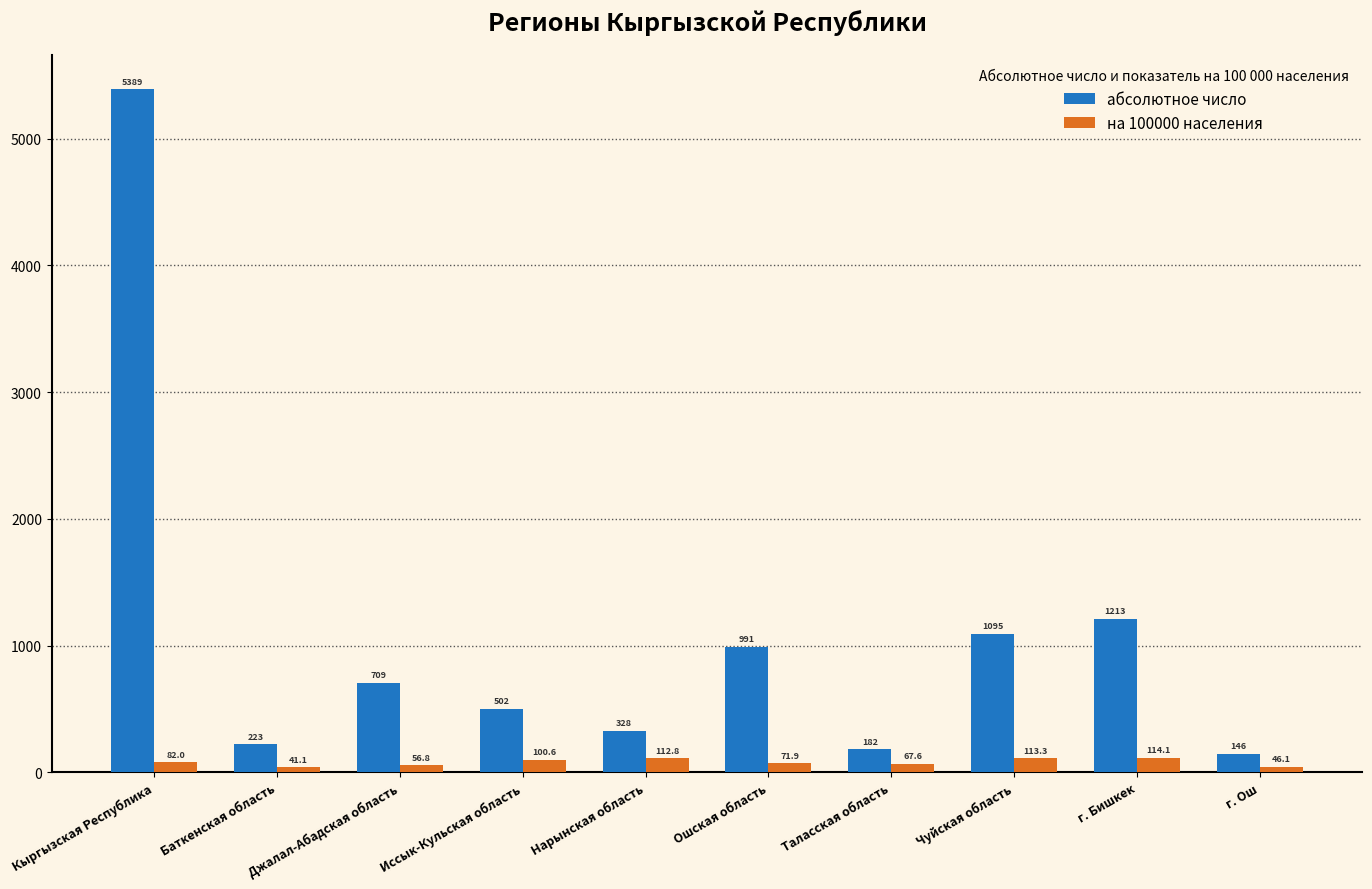

What is the difference between the на 100000 населения values at Таласская область and Ошская область?

4.3